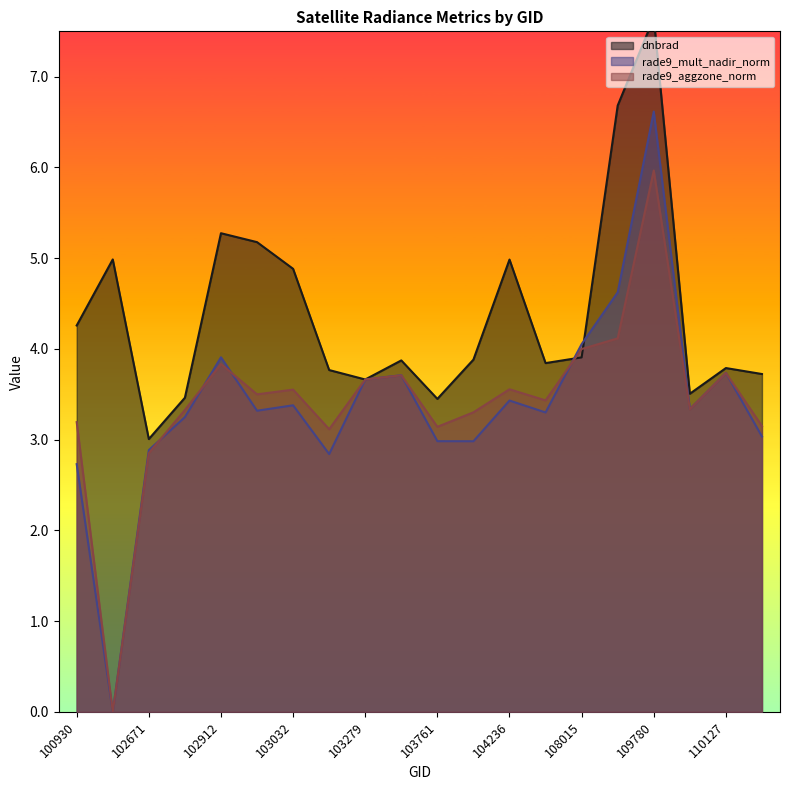

Which category has the highest value across all series?

109780